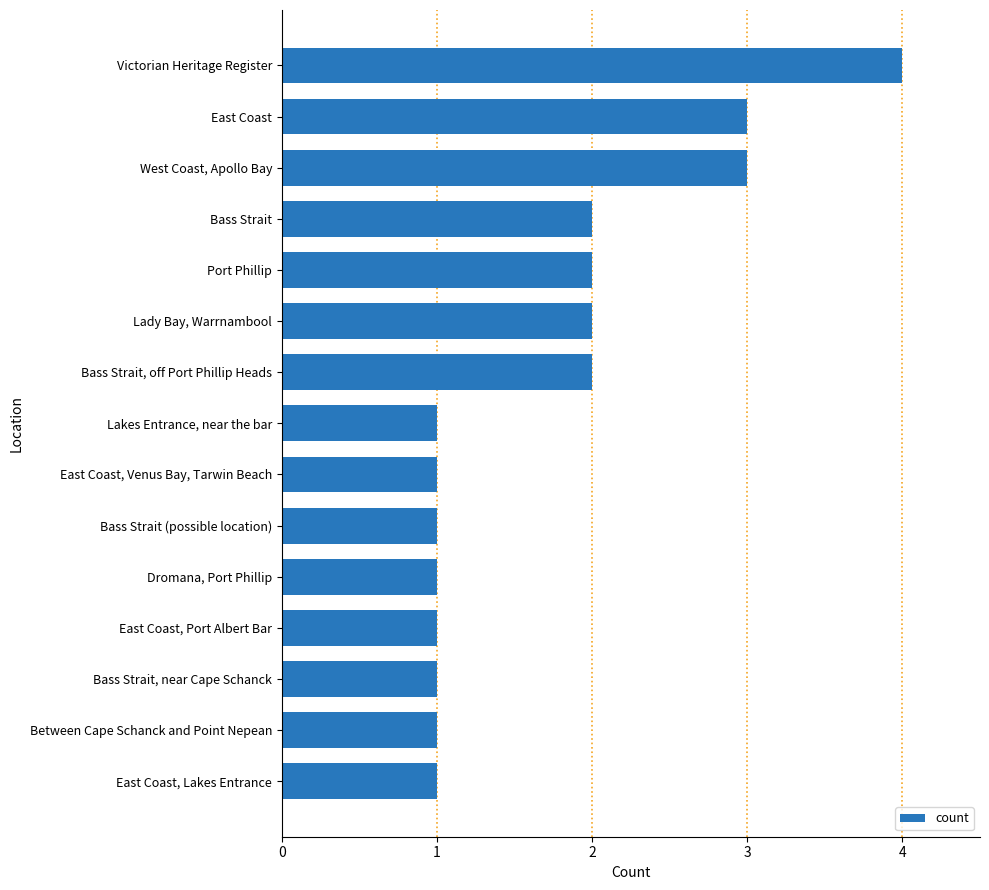

Which has a higher value, Victorian Heritage Register or Bass Strait (possible location)?

Victorian Heritage Register